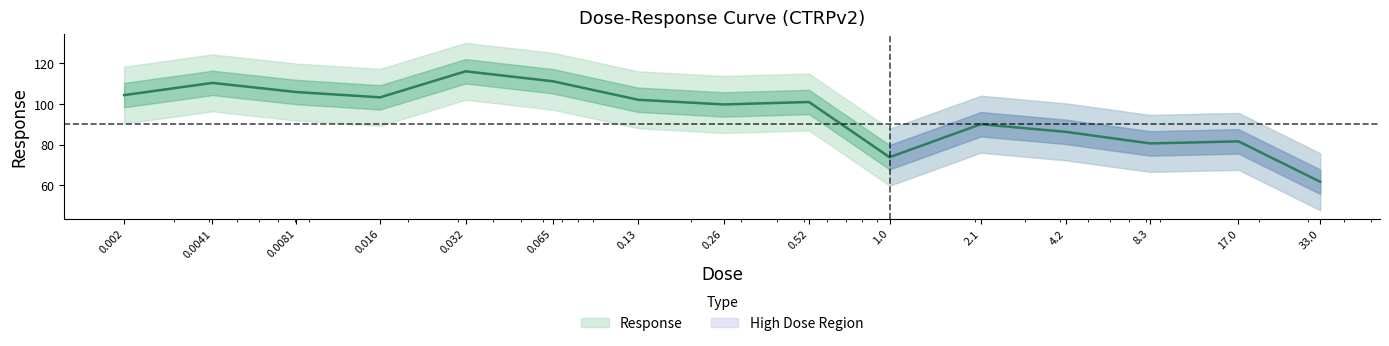

What is the label of the 6th point from the right?

1.0